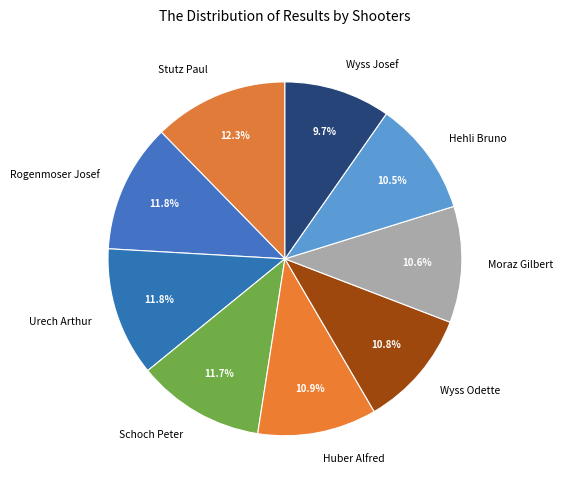

Count the number of slices in the pie.

9